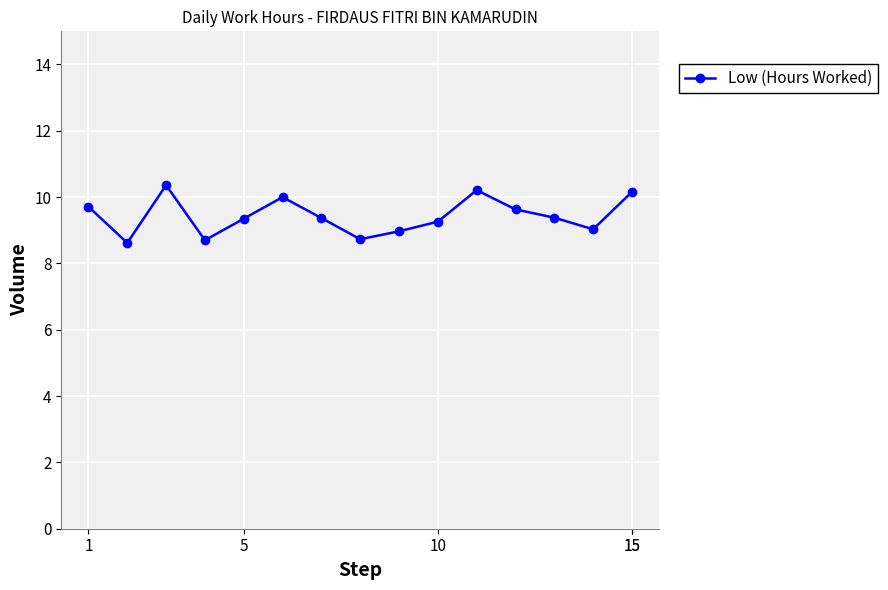

What is the value of the 7th point from the left?

9.4